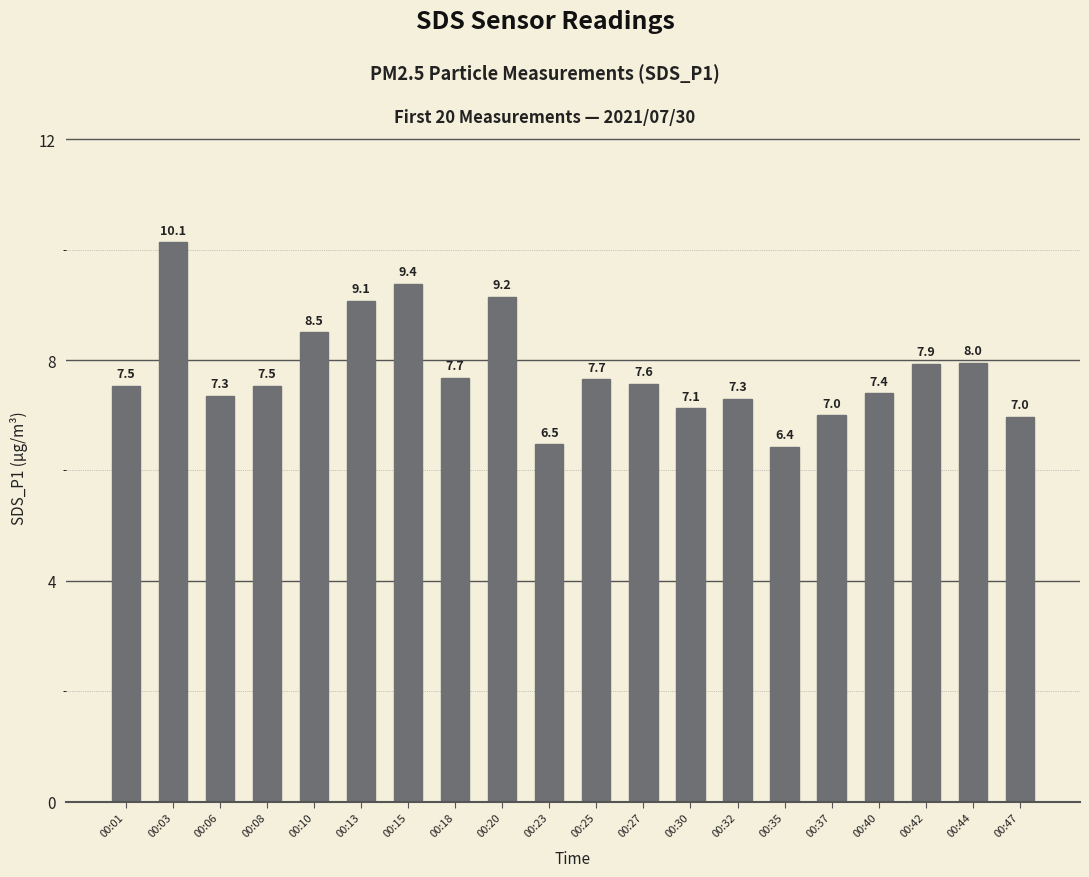

Does the chart contain stacked bars?

No